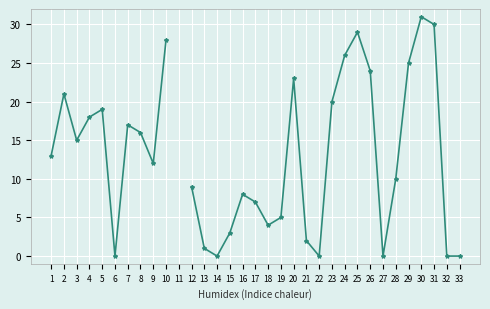

Count the number of categories in the chart.

33